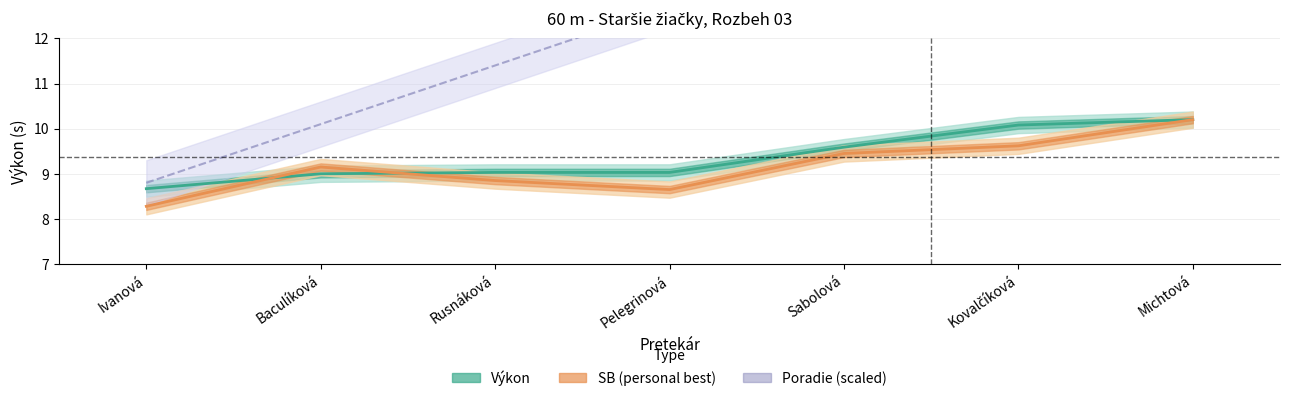

Which series has the largest range (max minus min)?

Poradie (scaled)